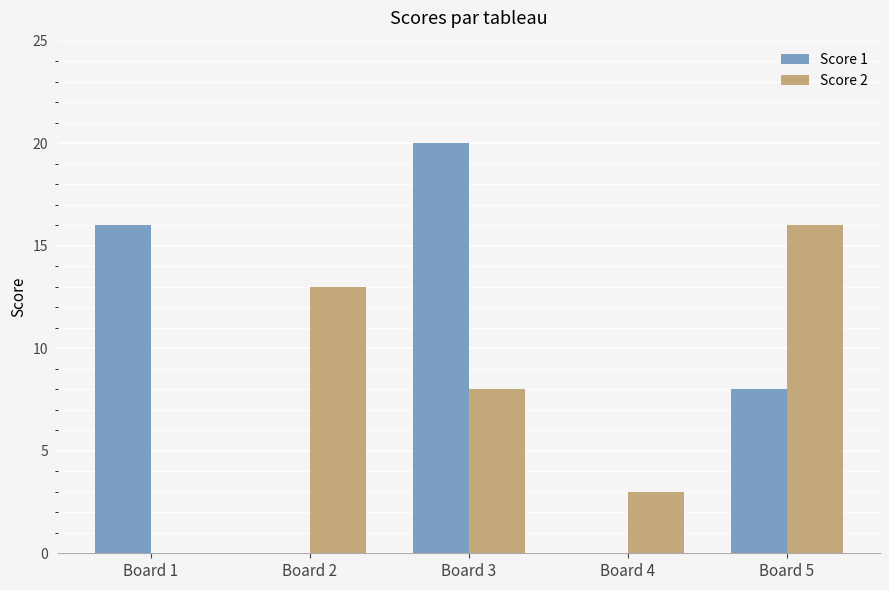

Is the value of Score 1 at Board 1 greater than the value of Score 2 at Board 4?

Yes